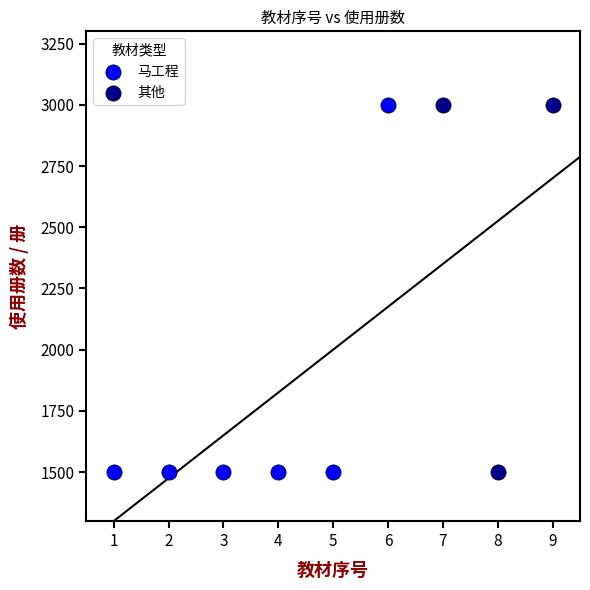

What are all the series names shown in the legend?

马工程, 其他